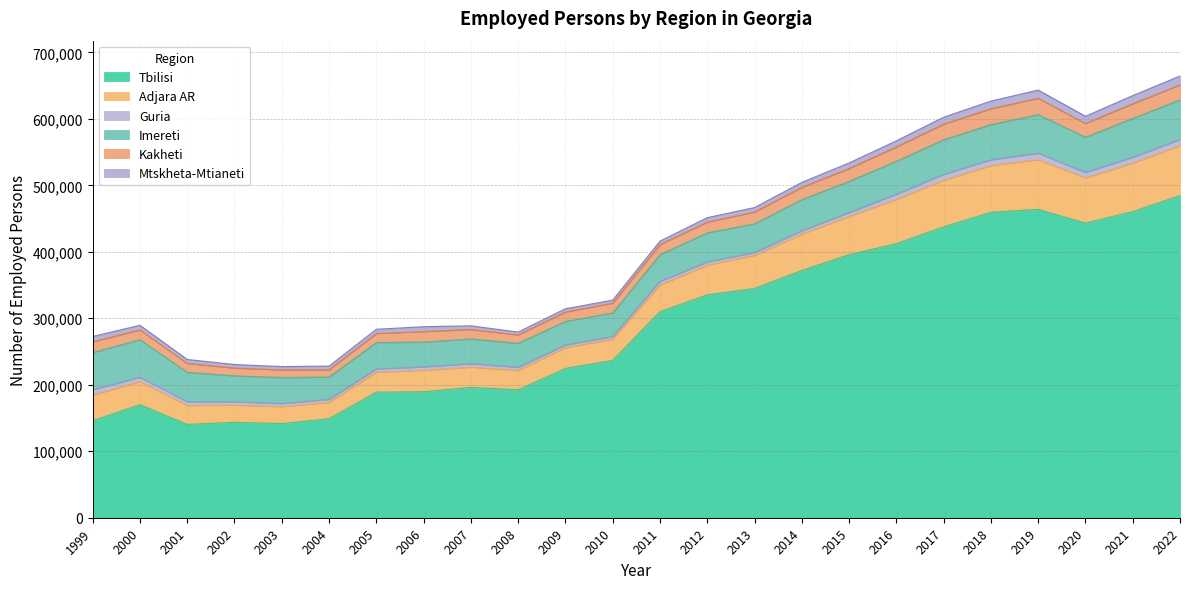

Where is the first local maximum for Guria?

2007